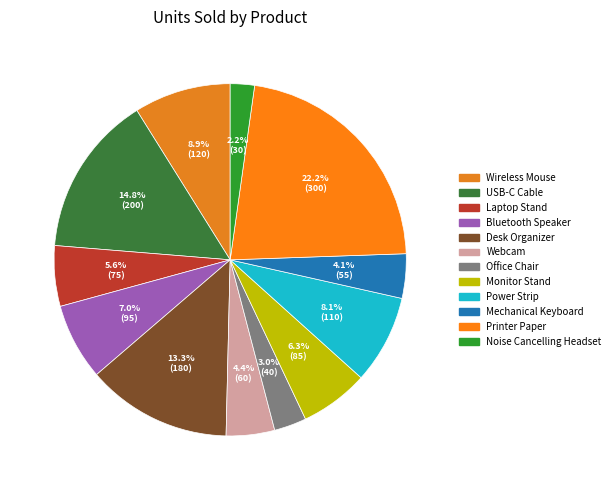

To the nearest percent, what portion does Wireless Mouse represent?

9%